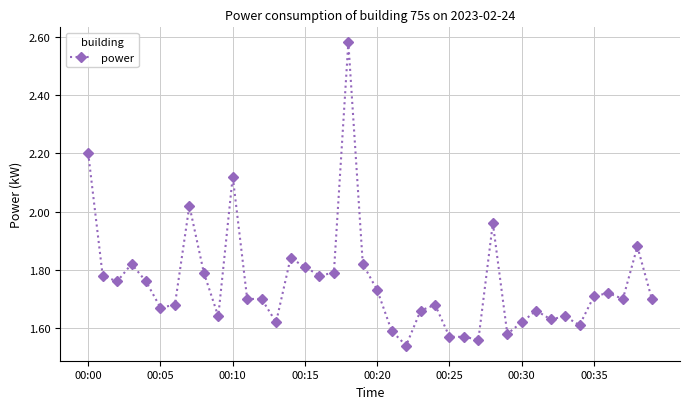

True or false: there are more than 2 points higher than both neighbors.

True